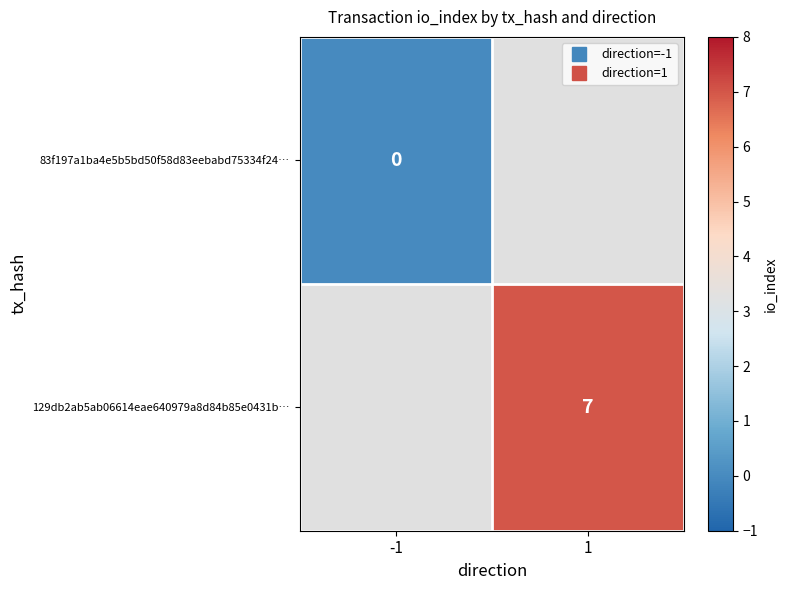

Rank the series at -1 from highest to lowest value.

83f197a1ba4e5b5bd50f58d83eebabd75334f24…, 129db2ab5ab06614eae640979a8d84b85e0431b…